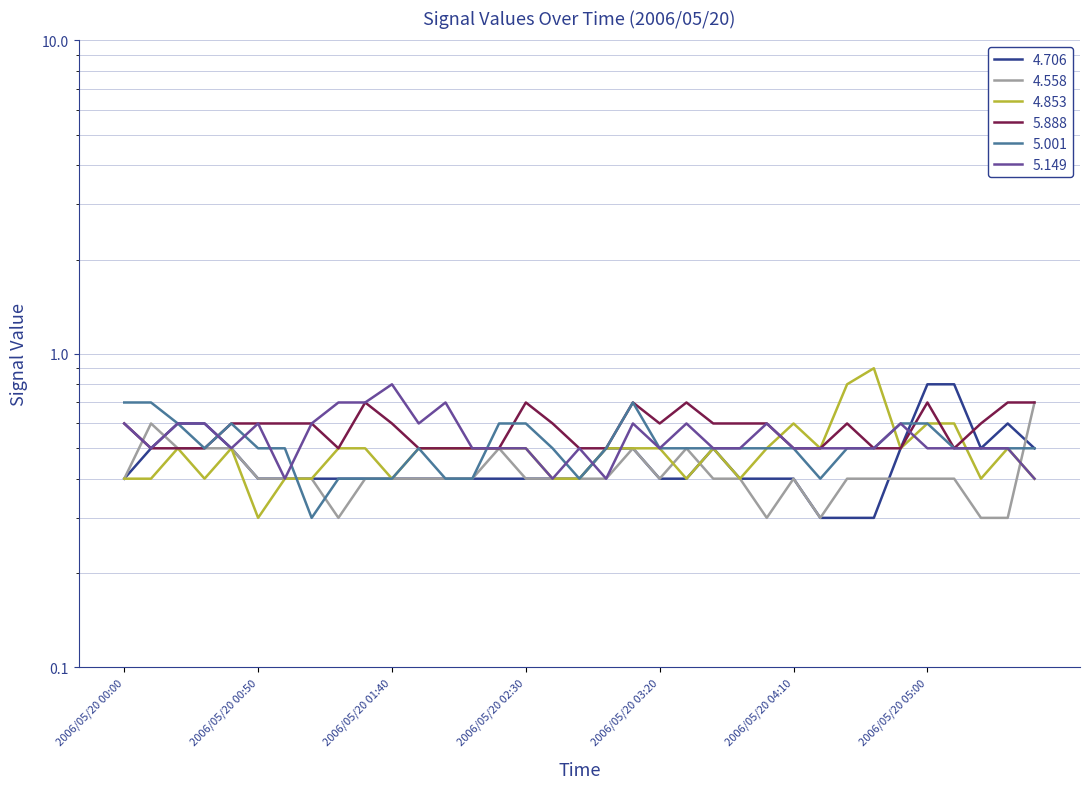

How many interior local peaks does the 4.558 series have?

5